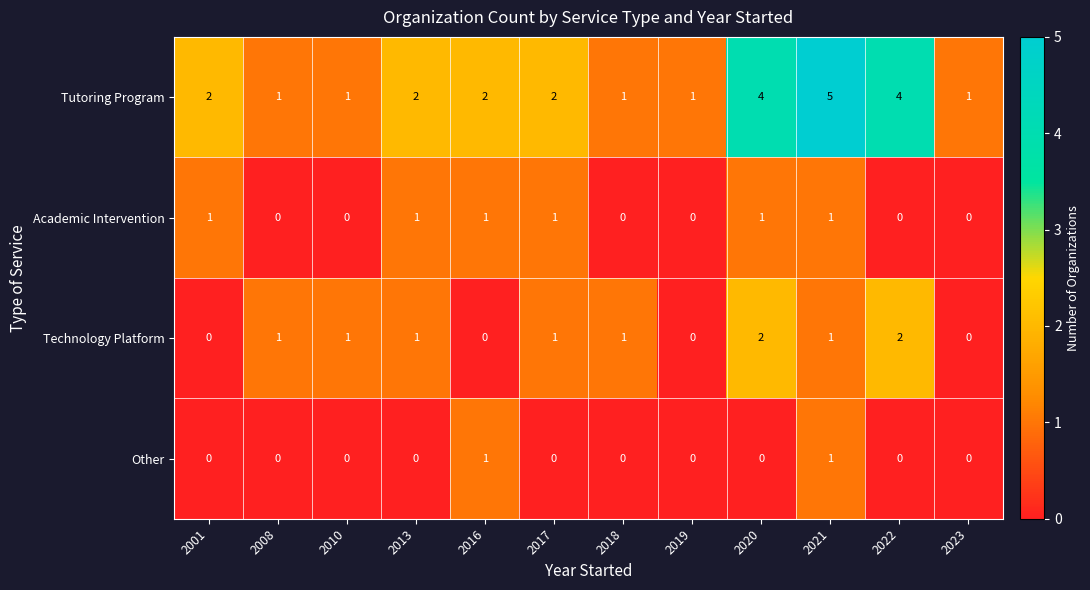

How many data points does each series have?

12